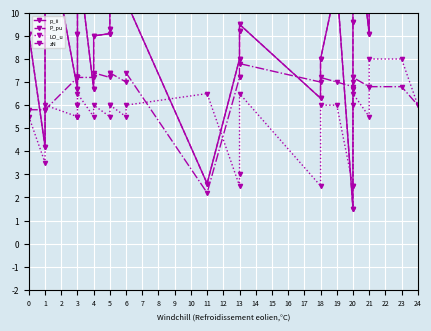

What is the sum of the LO_u values at 0 and 4?

11.5